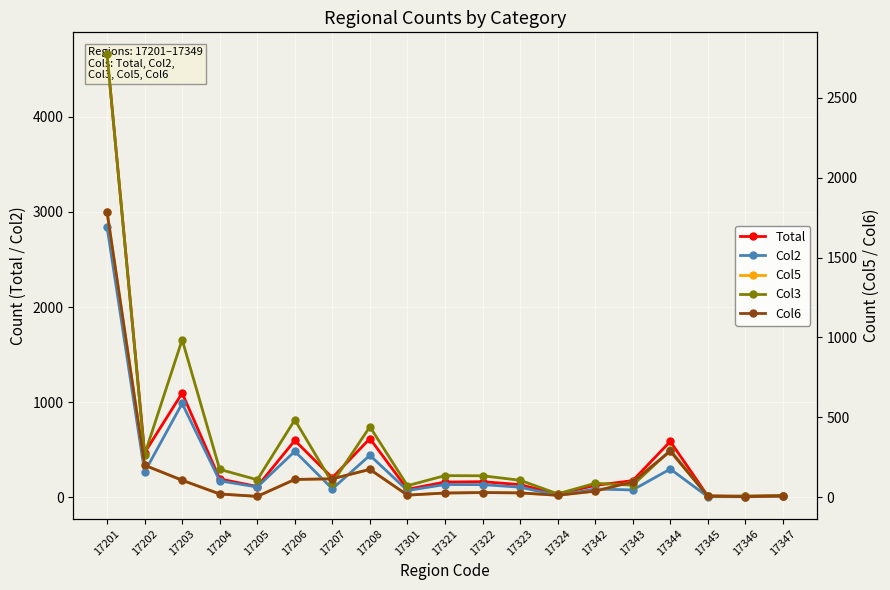

What are all the series names shown in the legend?

Total, Col2, Col5, Col3, Col6